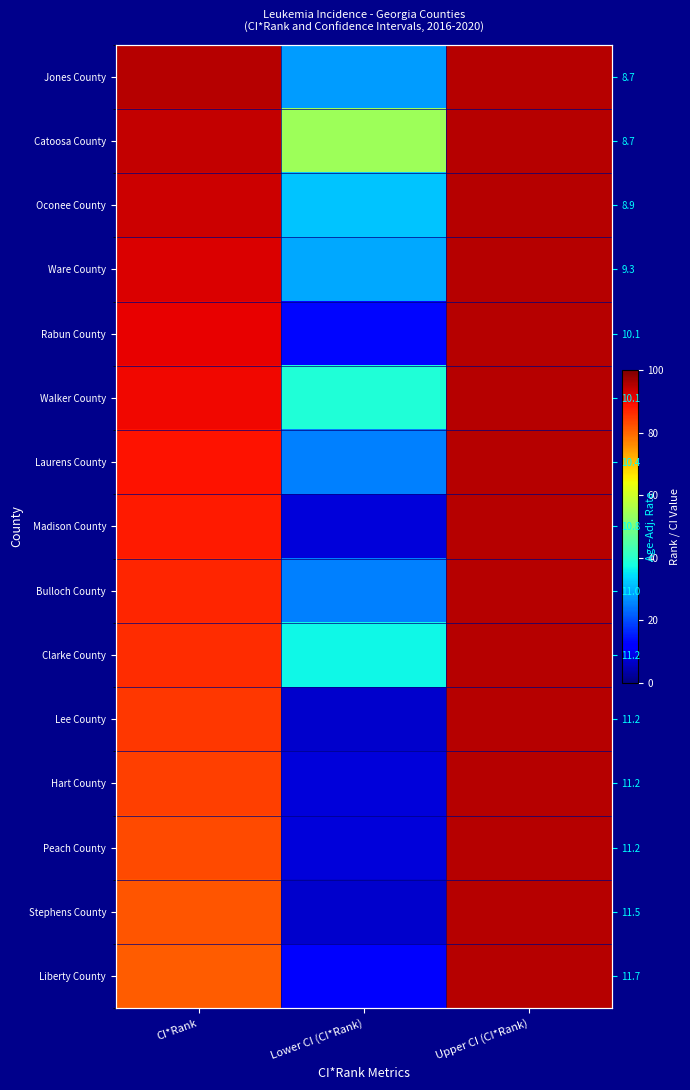

What is the spread (max minus min) of values at CI*Rank?

14